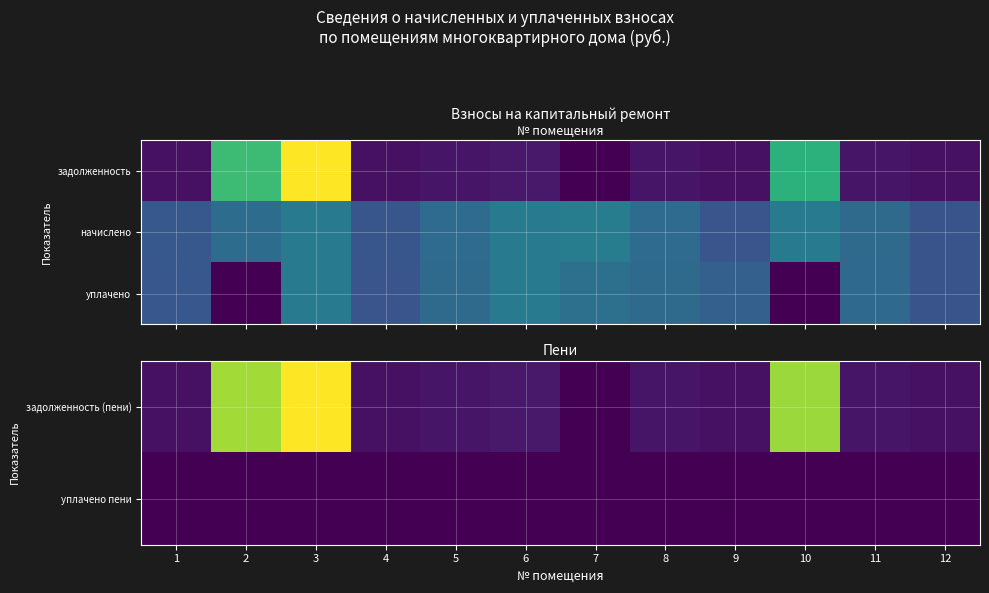

What is the difference between the second highest and minimum values in the задолженность (пени) series?

7151.0